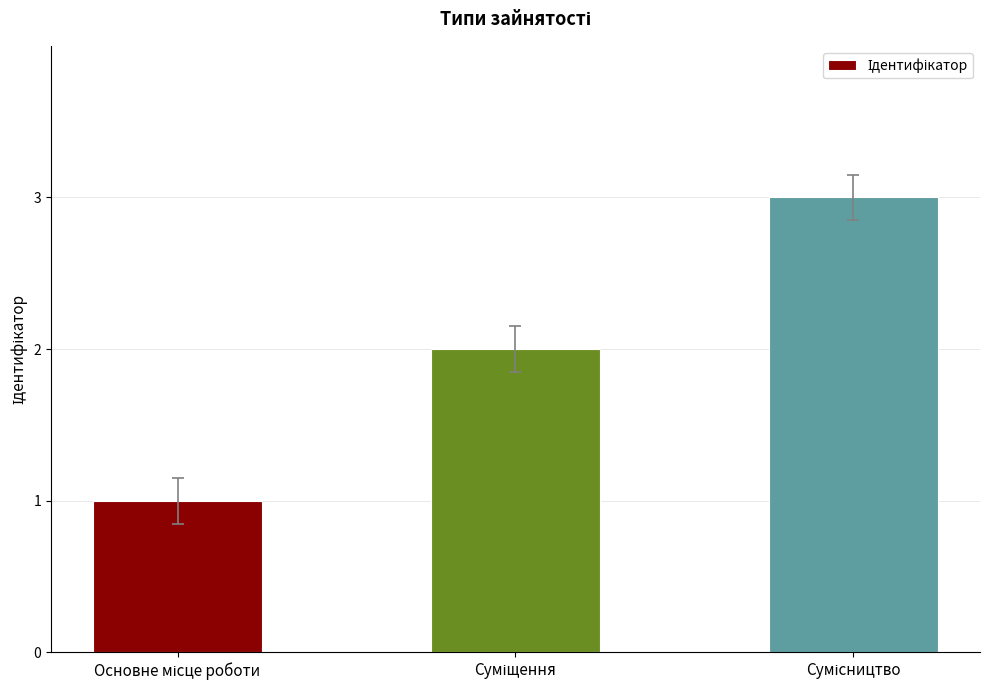

What is the maximum value shown in the chart?

3